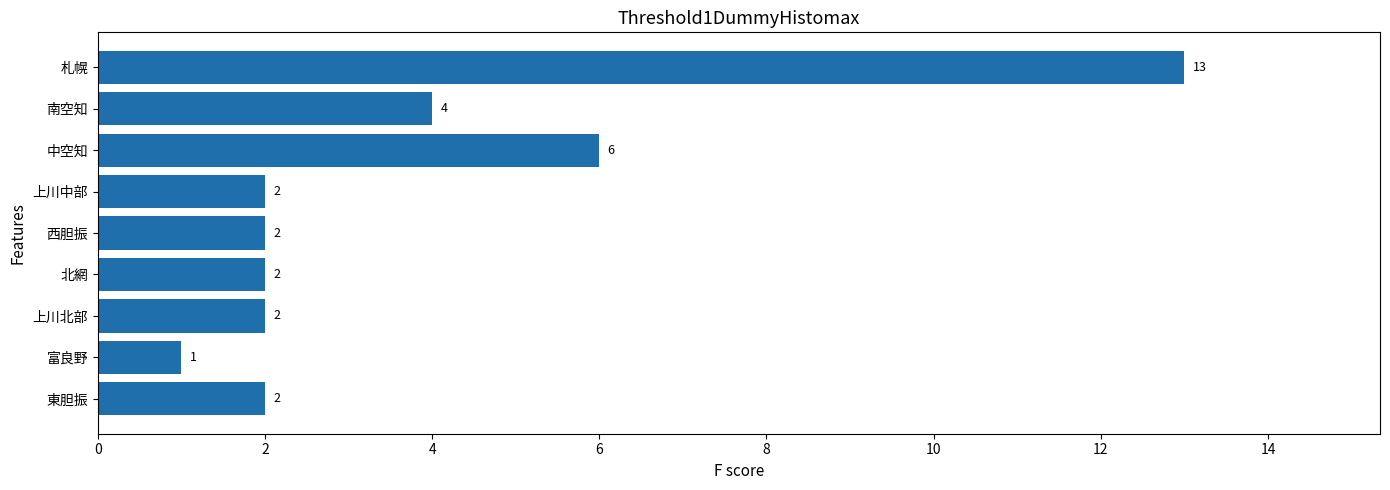

What is the label of the 5th bar from the top?

西胆振